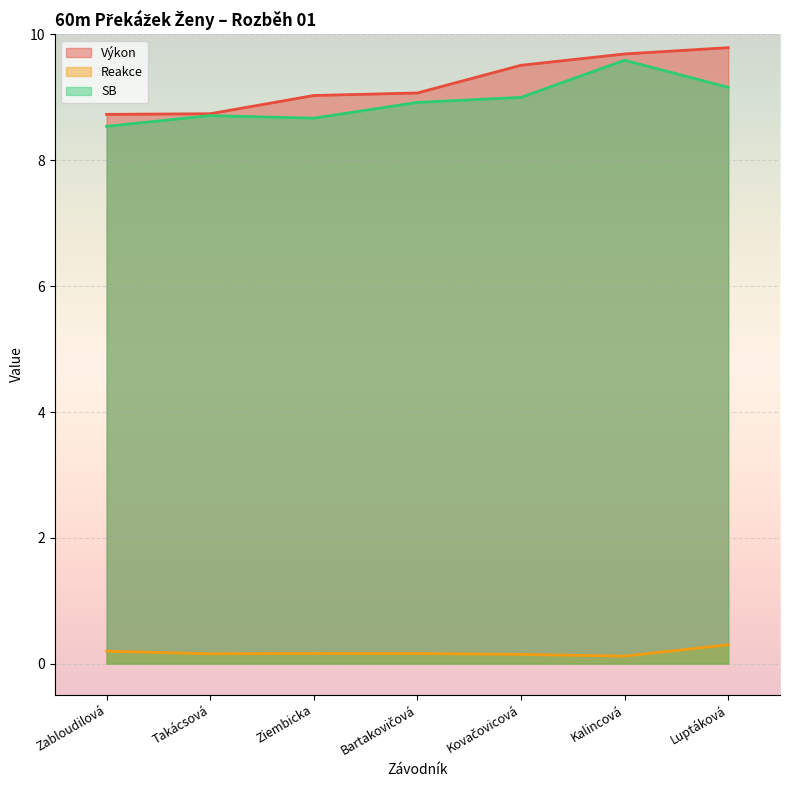

Reading left to right, list all the values displayed in this chart.

Výkon: Zabloudilová=8.7	Takácsová=8.7	Ziembicka=9.0	Bartakovičová=9.1	Kovačovicová=9.5	Kalincová=9.7	Luptáková=9.8
Reakce: Zabloudilová=0.2	Takácsová=0.2	Ziembicka=0.2	Bartakovičová=0.2	Kovačovicová=0.1	Kalincová=0.1	Luptáková=0.3
SB: Zabloudilová=8.5	Takácsová=8.7	Ziembicka=8.7	Bartakovičová=8.9	Kovačovicová=9.0	Kalincová=9.6	Luptáková=9.2